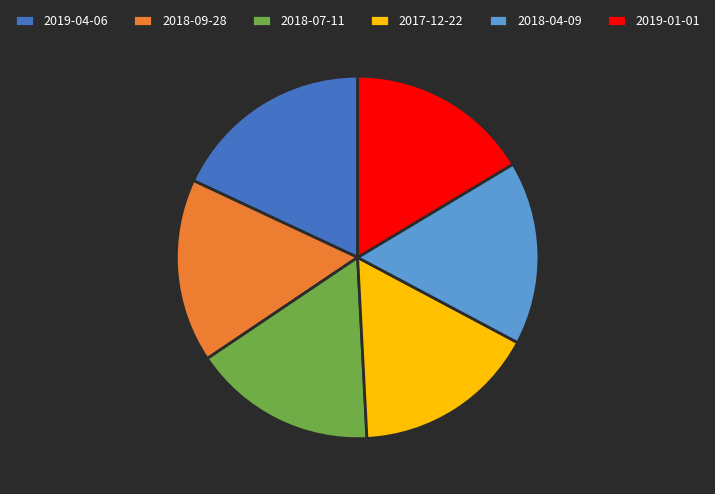

Is 2018-07-11 the majority of the pie?

No